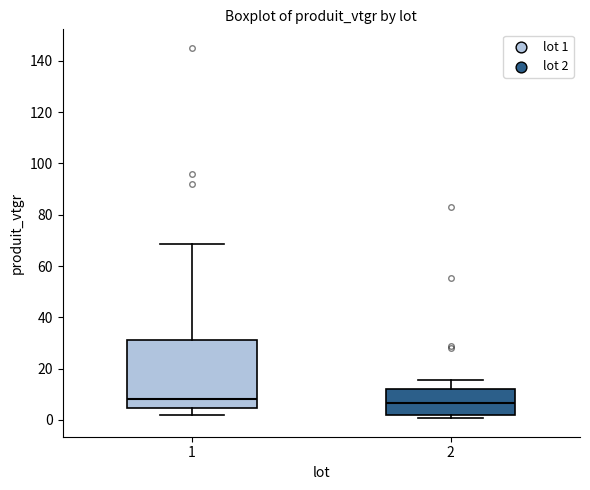

Reading left to right, read every box against the y-axis: the position of its median line, the range the box covers, and the ends of its whiskers. The values are not printed on the chart, so give them approximately, as read against the axis.

1: median 8, box 4 to 32, whiskers 2 to 68
2: median 6, box 2 to 12, whiskers 0 to 16